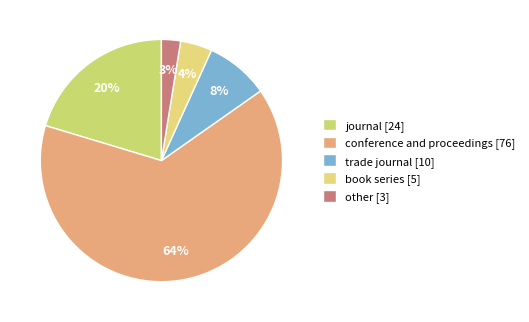

Does any single category account for the majority?

Yes